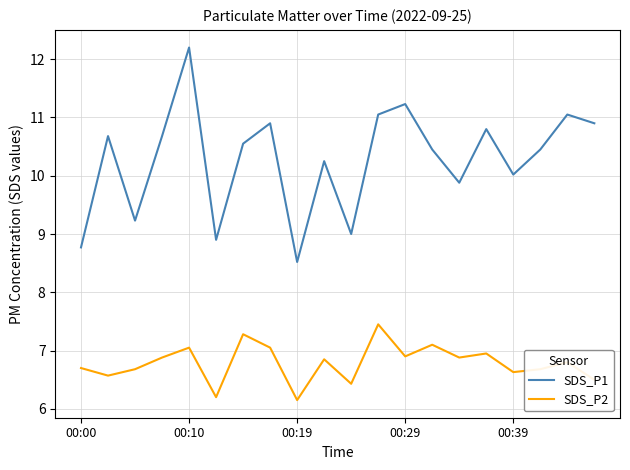

Rank the series by their average value, from highest to lowest.

SDS_P1, SDS_P2